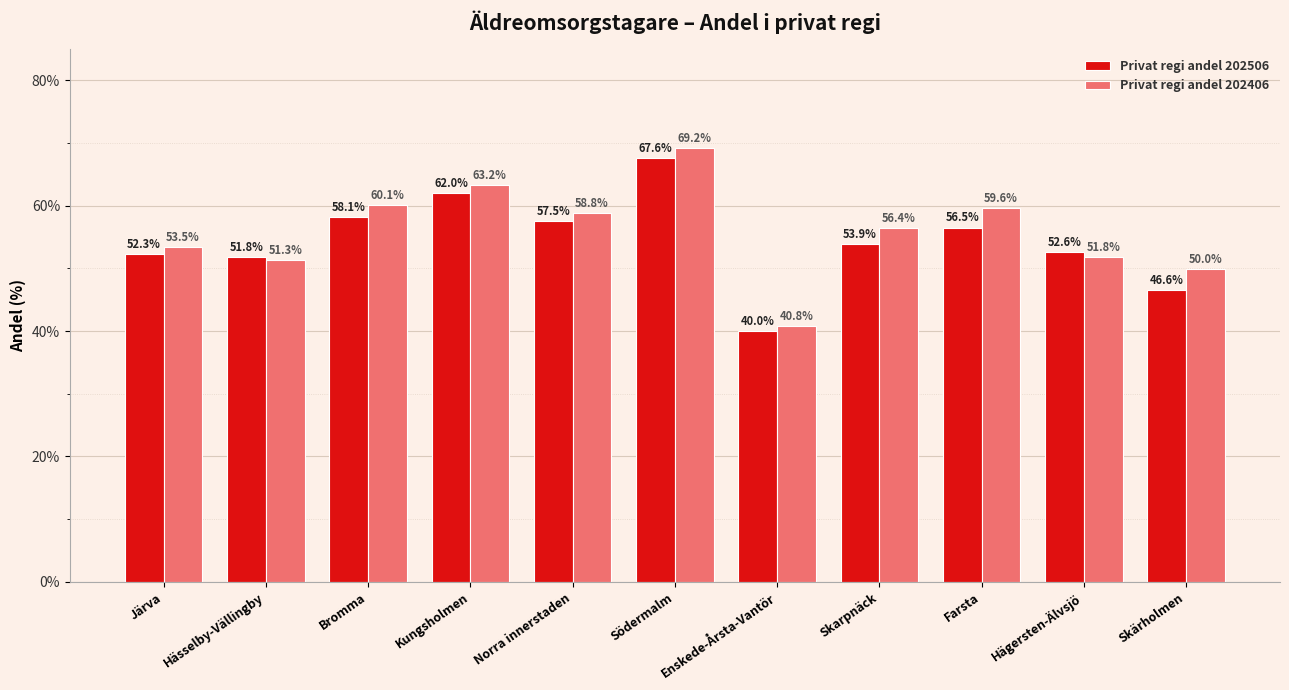

Is it true that Privat regi andel 202406 equals 58.8 at Norra innerstaden?

True